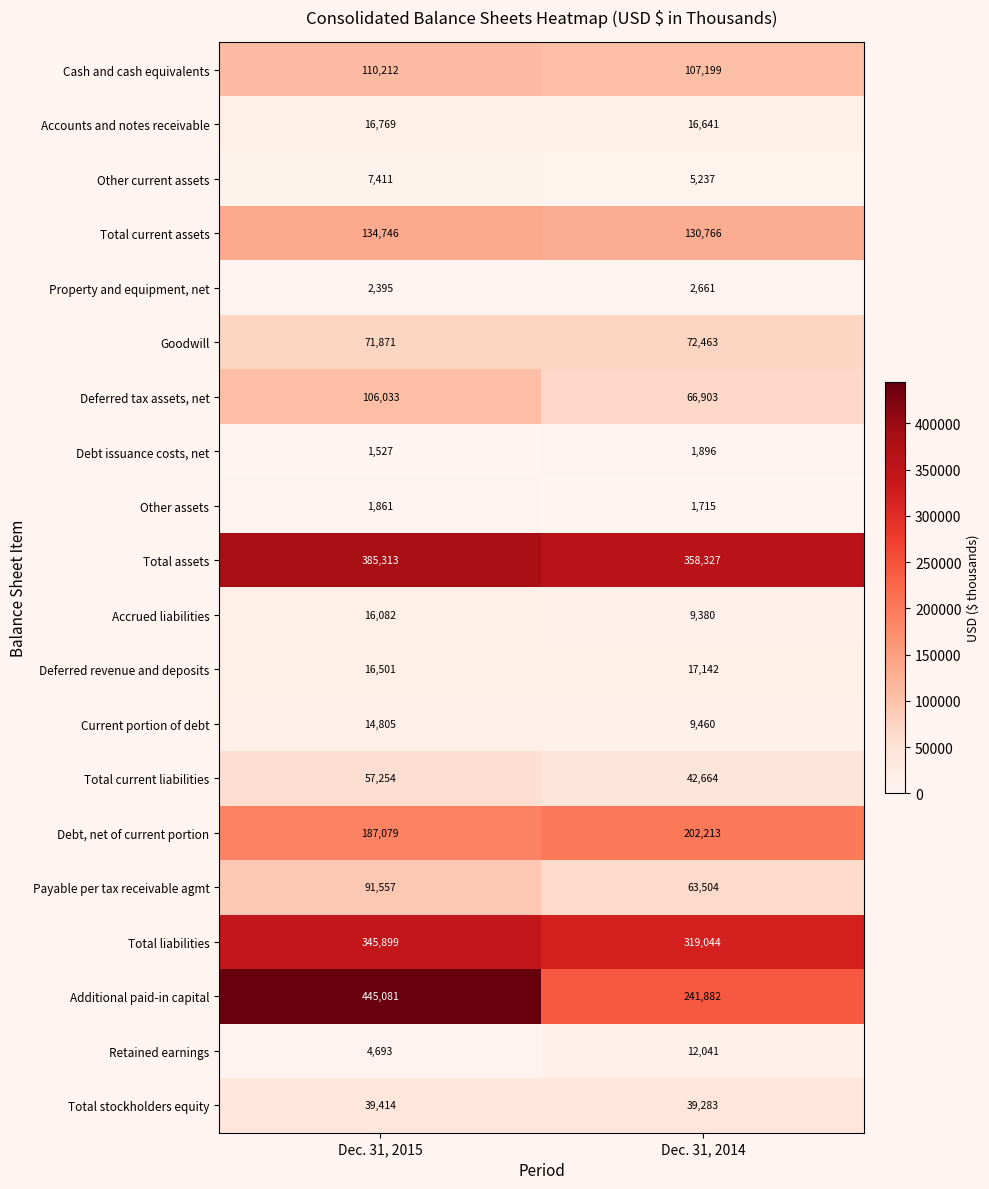

The value of Additional paid-in capital at Dec. 31, 2015 is 184480. True or false?

False